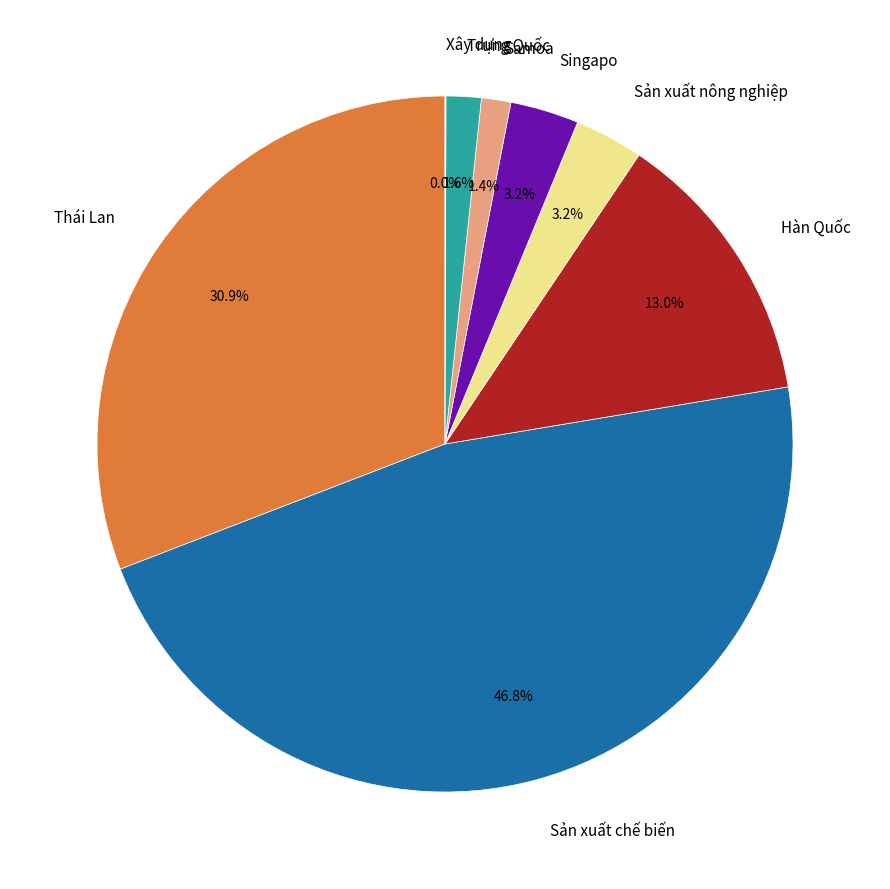

To the nearest percent, what is the difference between the largest and smallest slice percentages?

47%